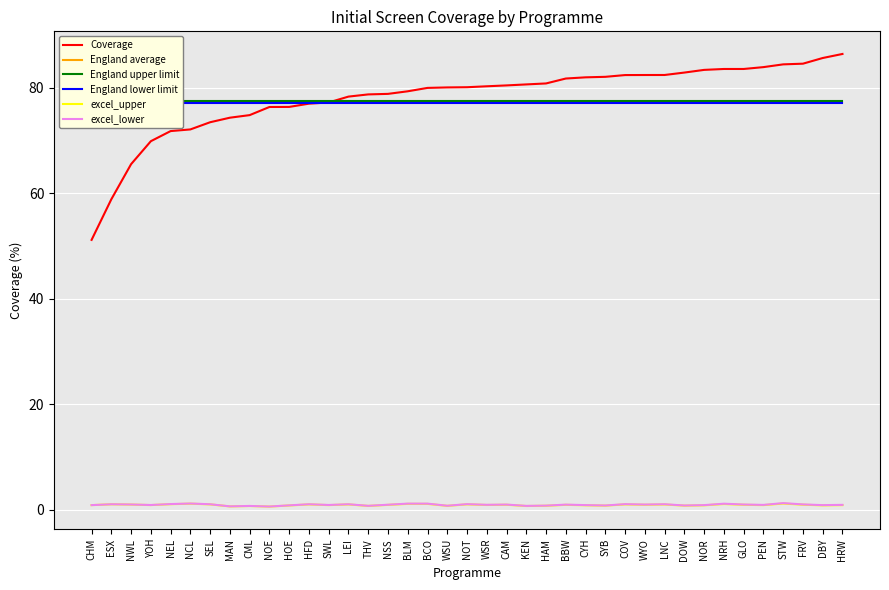

In excel_lower, how many points are lower than both neighbors (excluding endpoints)?

13